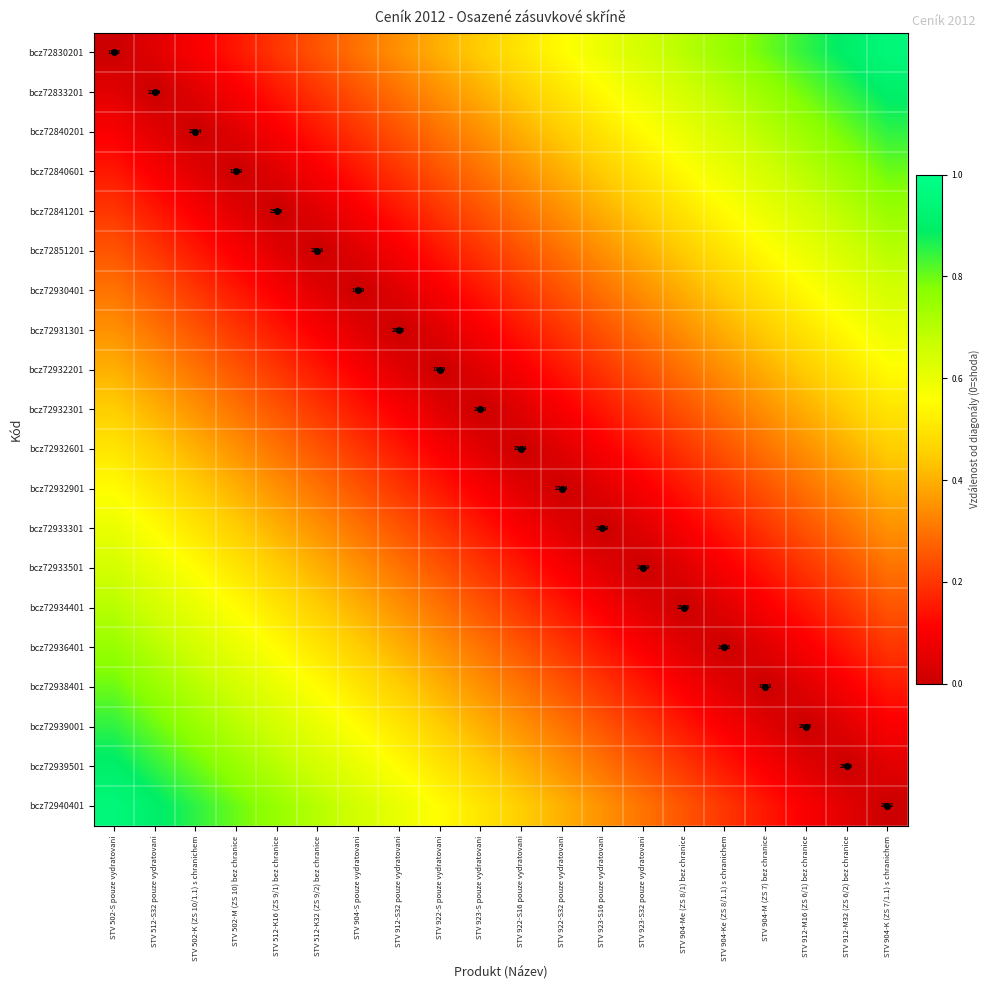

Count the number of categories in the chart.

20